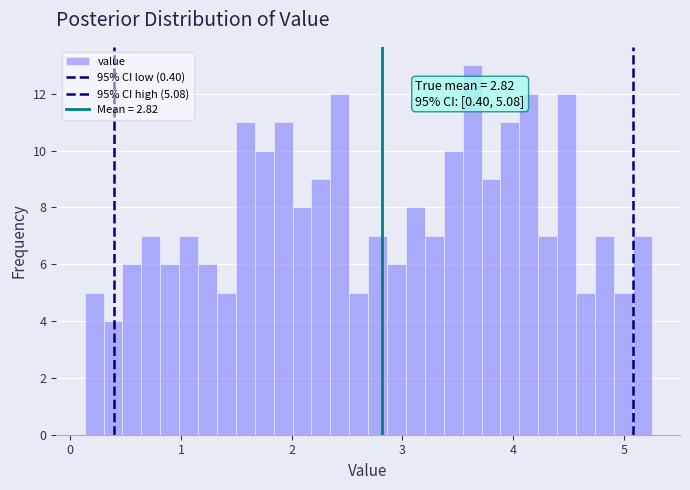

Around what value on the x-axis is the tallest bar? Give the approximate position of its centre, as read against the axis.

3.6